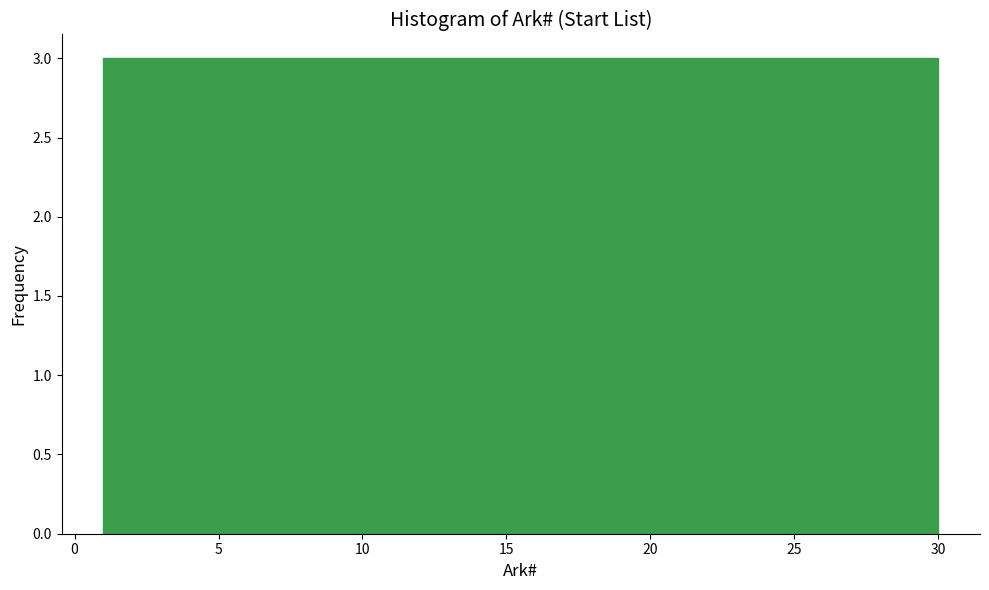

Reading left to right, list every bar in this chart as the range it spans on the x-axis followed by its height. Neither the bar edges nor the heights are printed on the chart, so give them approximately, as read against the axes.

1.0 to 3.9: 3
3.9 to 6.8: 3
6.8 to 9.7: 3
9.7 to 12.6: 3
12.6 to 15.5: 3
15.5 to 18.4: 3
18.4 to 21.3: 3
21.3 to 24.2: 3
24.2 to 27.1: 3
27.1 to 30.0: 3